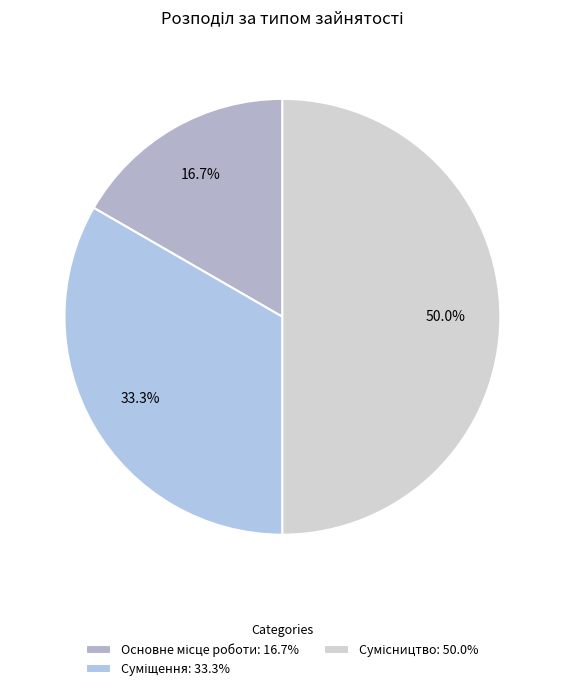

How many segments does this pie chart have?

3